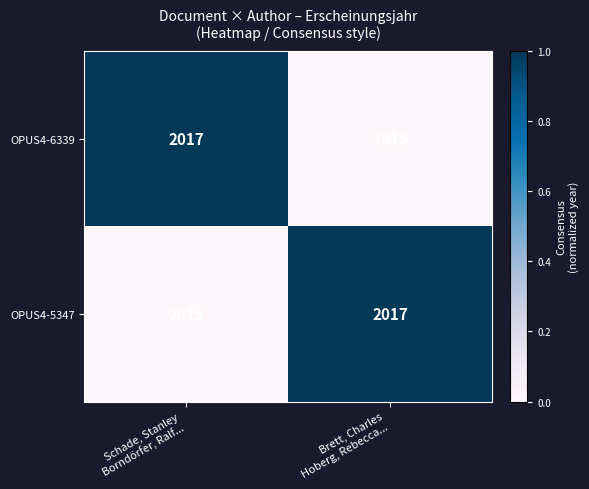

How many distinct data groups are displayed?

2